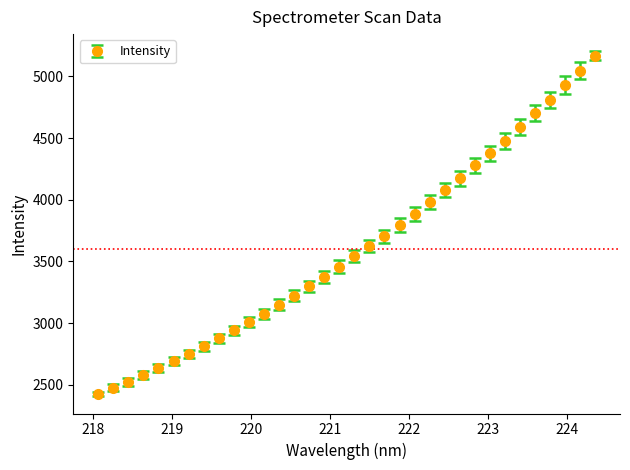

What is the sum of all values?

122469.8